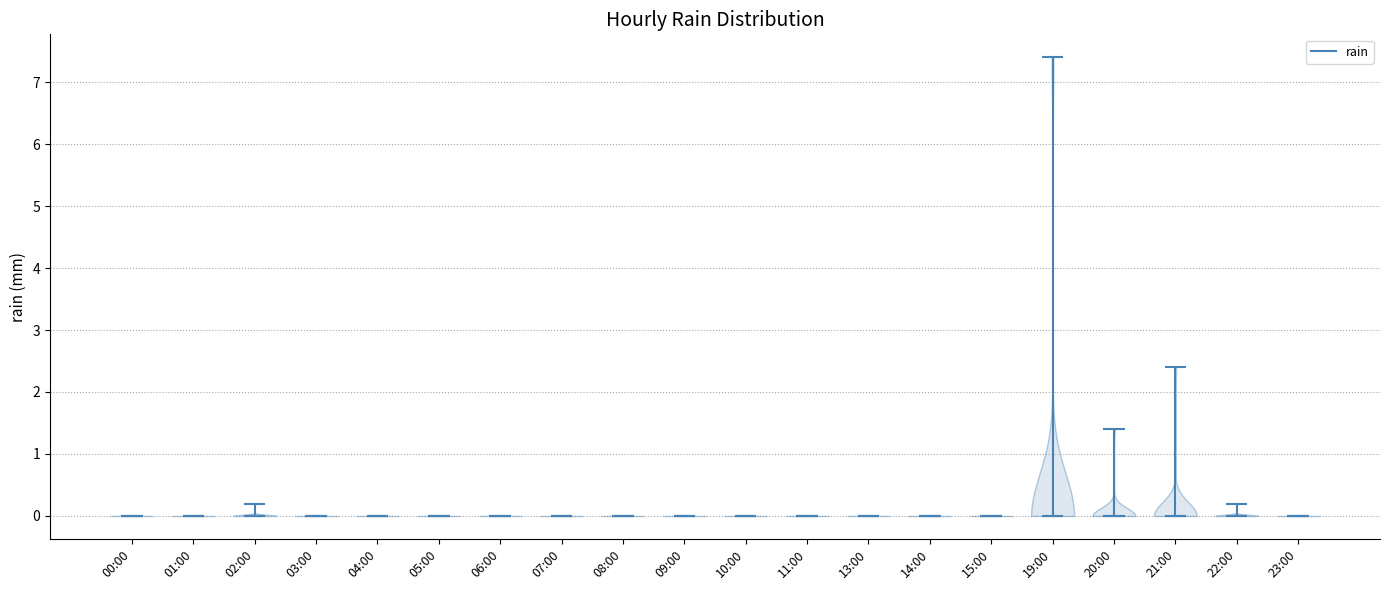

What is the highest point the violin for 04:00 reaches on the y-axis? The values are not printed on the chart, so give them approximately, as read against the axis.

0.0